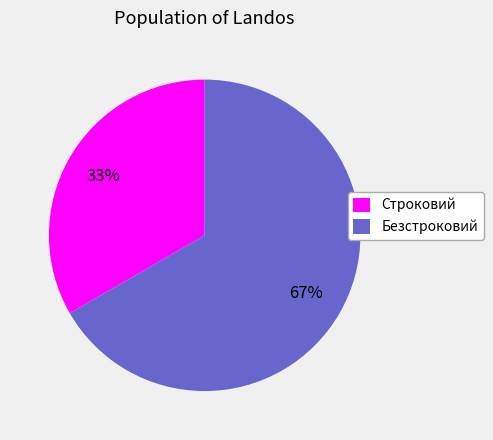

Is it true that Безстроковий is 67% of the pie?

True